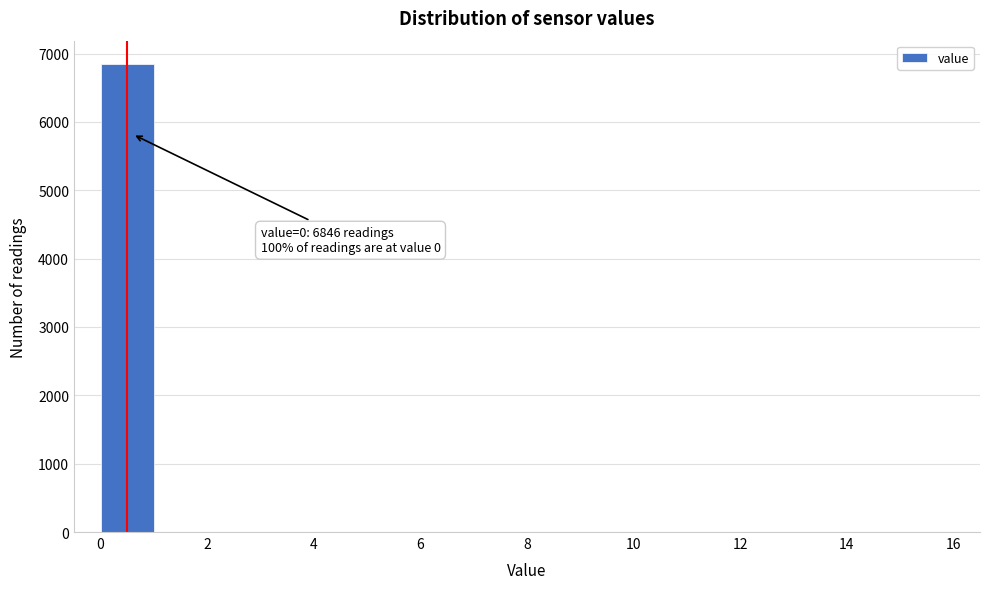

Over which range of the x-axis is the bar tallest?

0 to 1